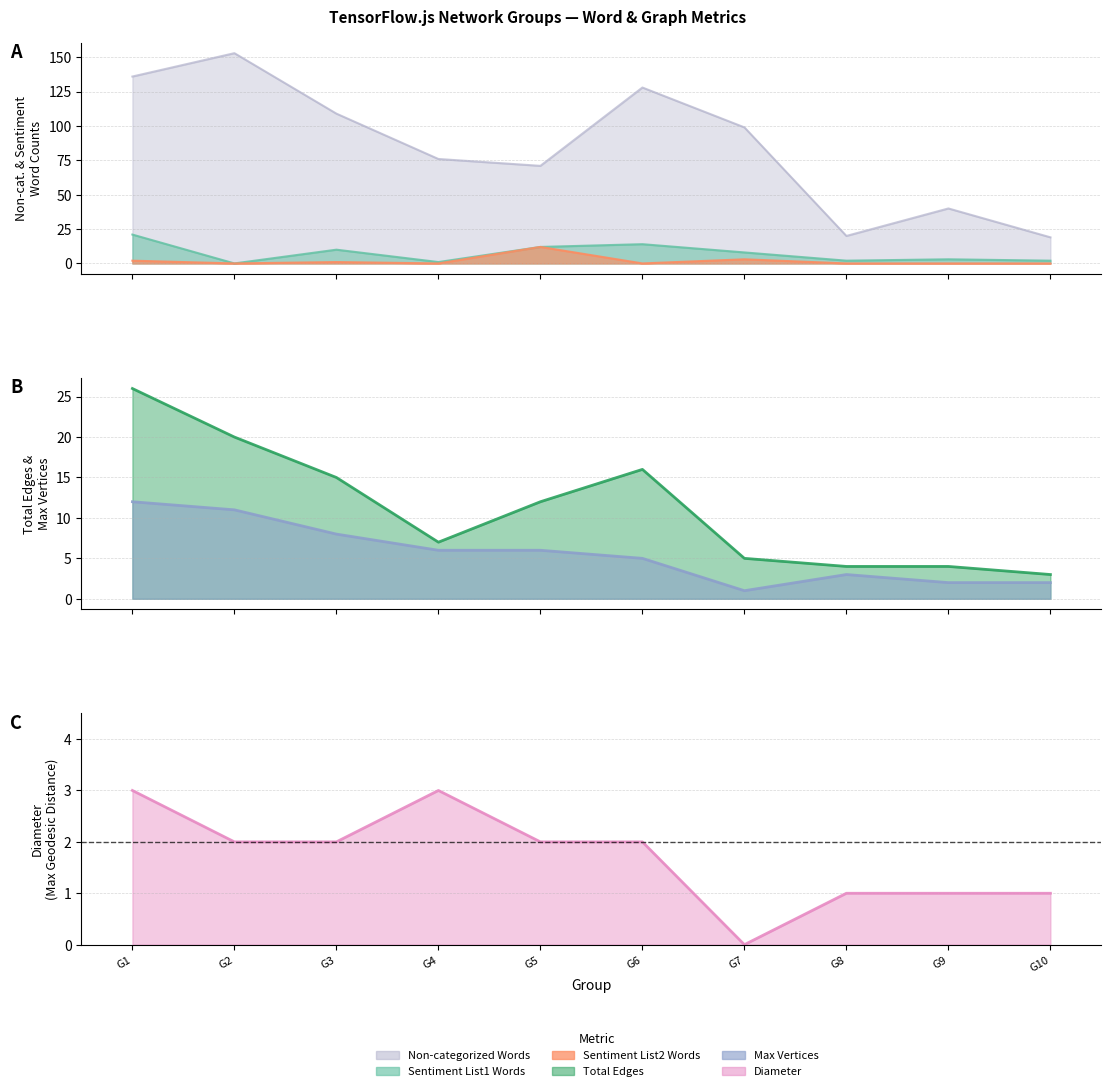

Read the Sentiment List2 Word Count value at G3.

1